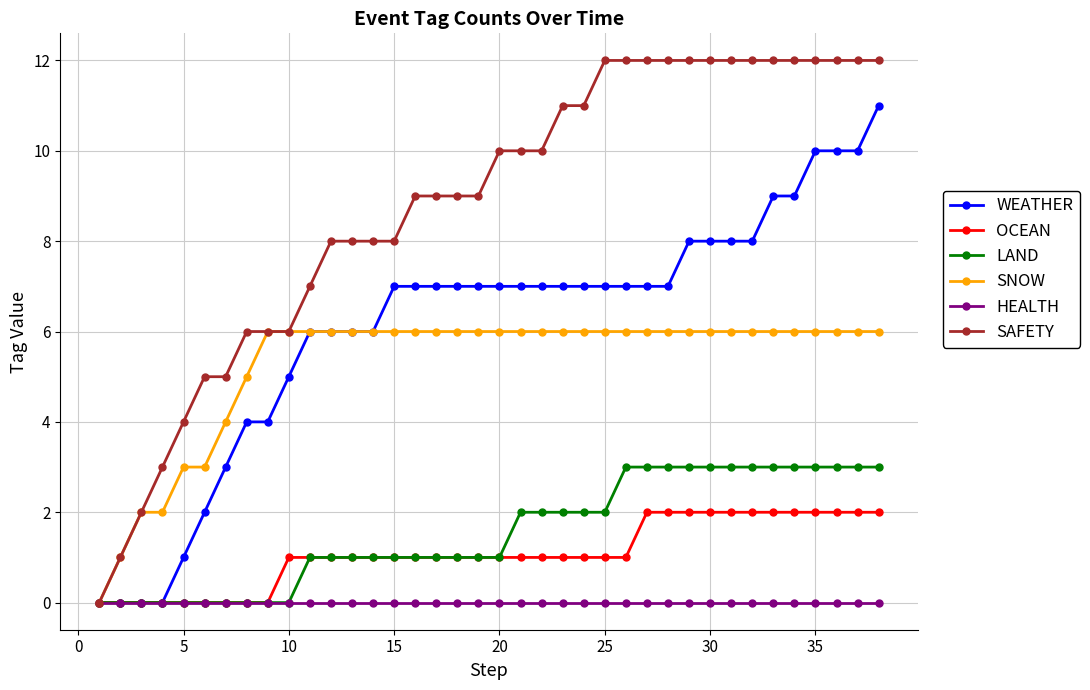

Which series has the largest total across all categories?

SAFETY